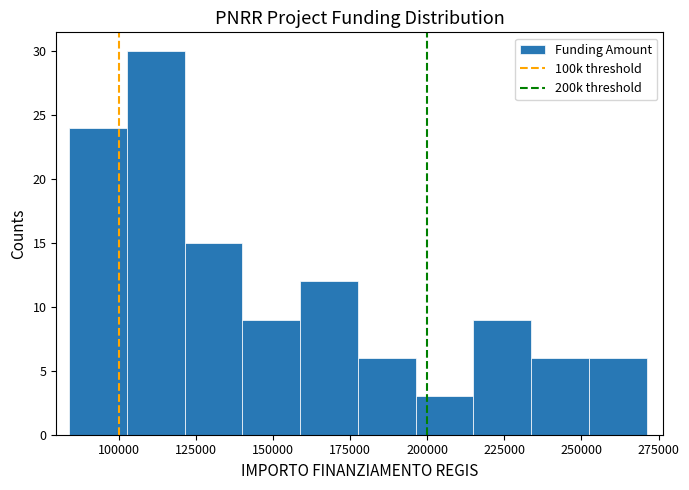

Around what value on the x-axis is the tallest bar? Give the approximate position of its centre, as read against the axis.

110000